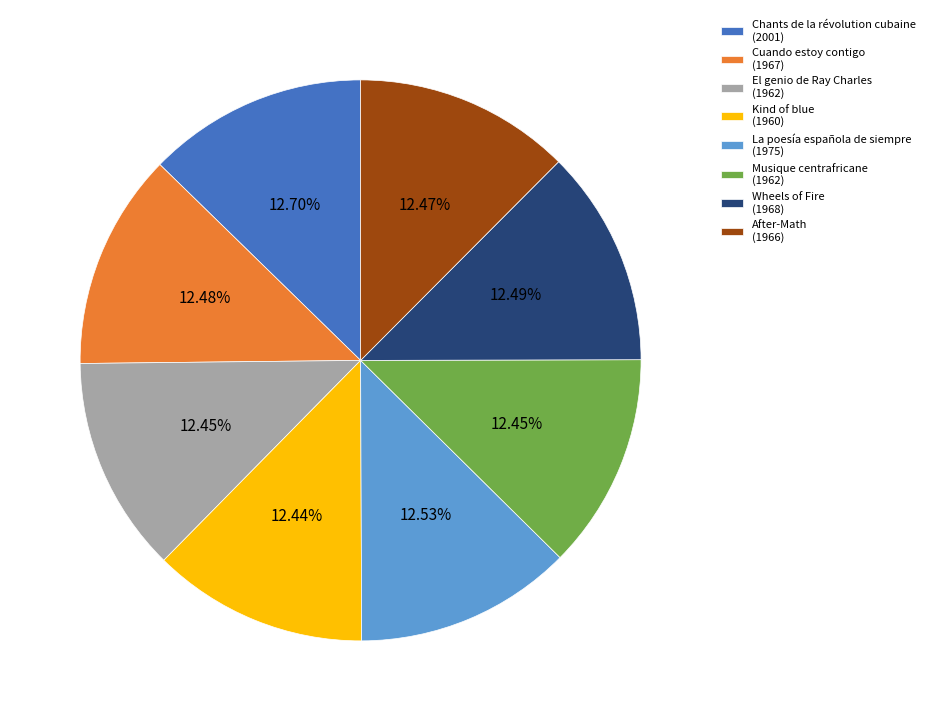

Does Kind of blue represent more than half of the total?

No